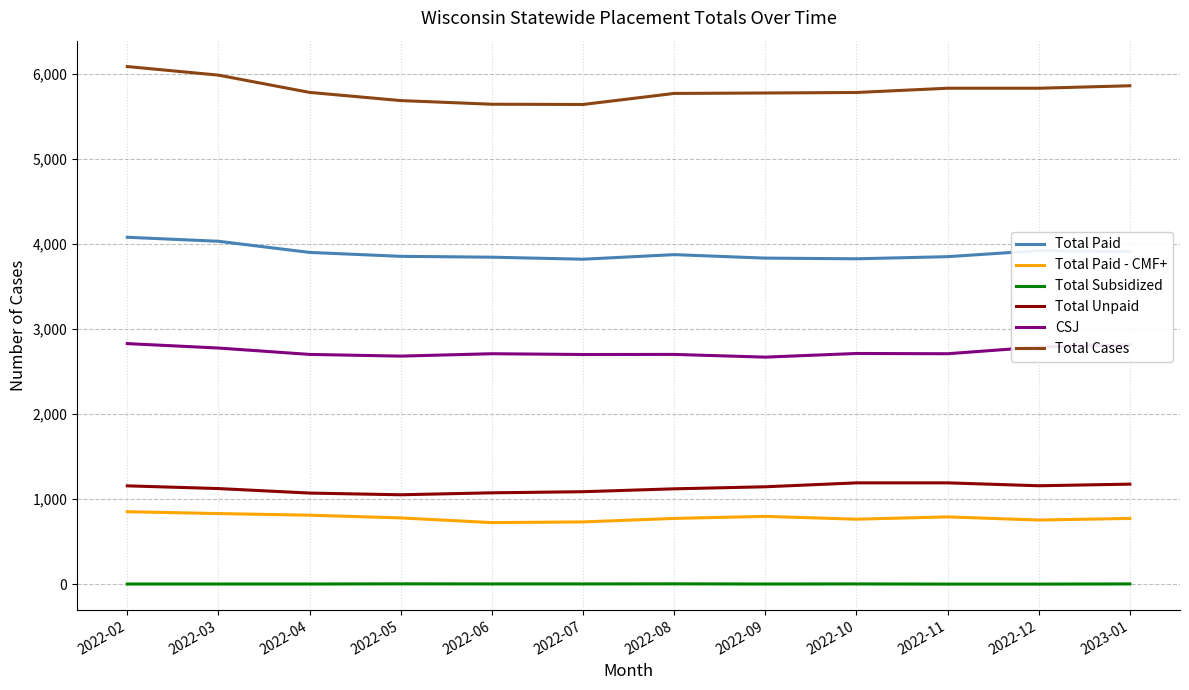

What is the greatest value displayed?

6084